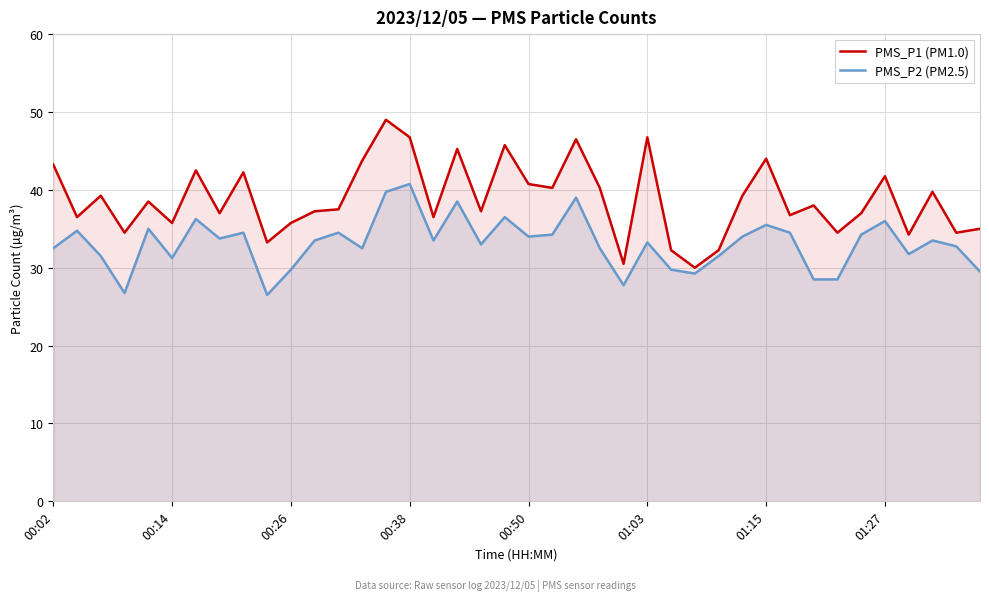

True or false: PMS_P1 (PM1.0) and PMS_P2 (PM2.5) intersect in this chart.

False